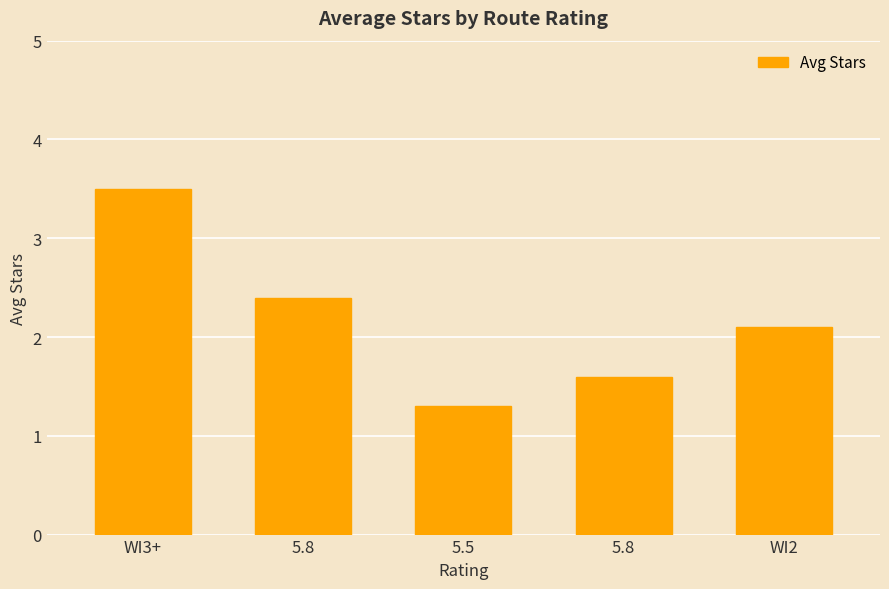

Reading left to right, transcribe all the data shown in this chart.

3.5	2.4	1.3	1.6	2.1